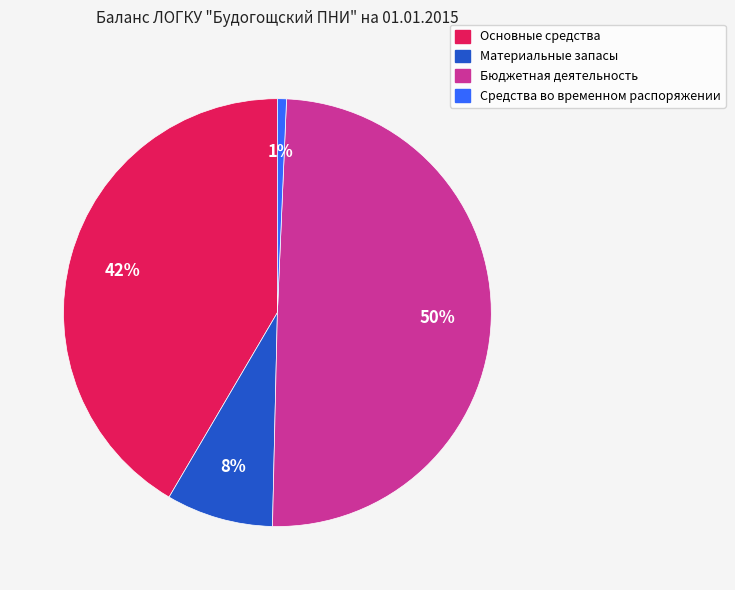

How many slices are in this pie chart?

4